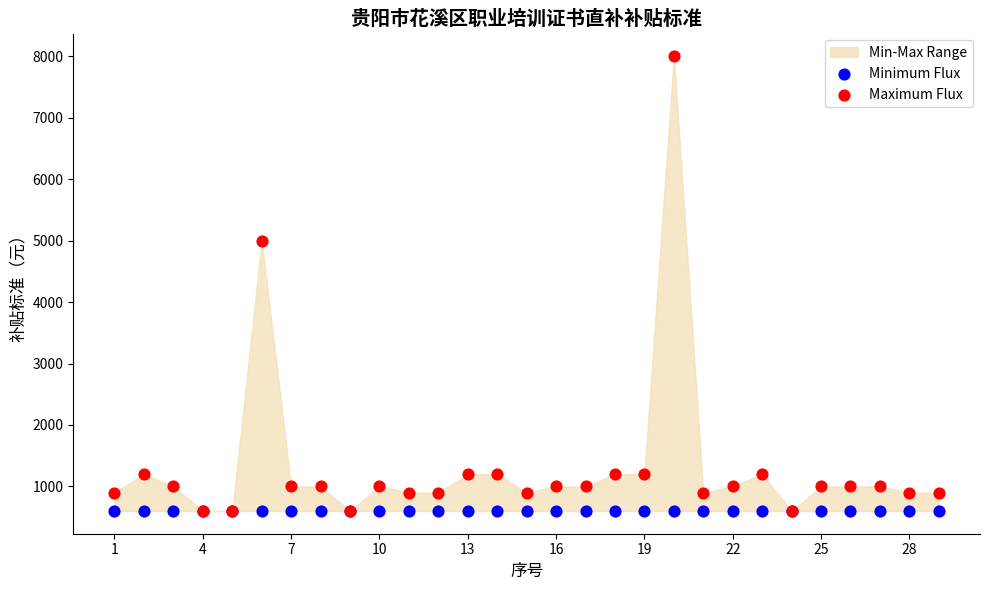

In the Maximum Flux series, what Y value is closest to 4300?

5000